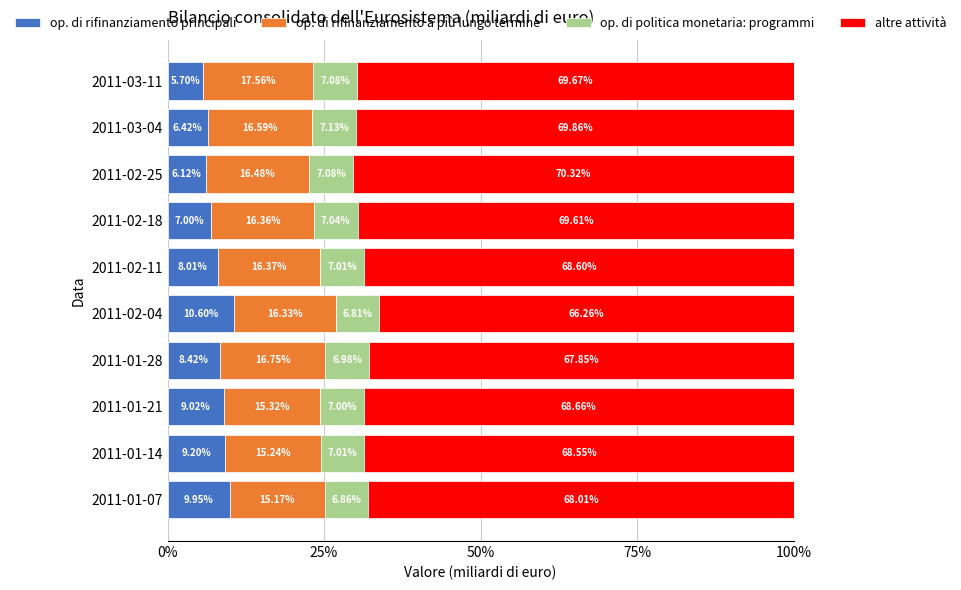

What is the total value across all series at 2011-01-28?

100.0